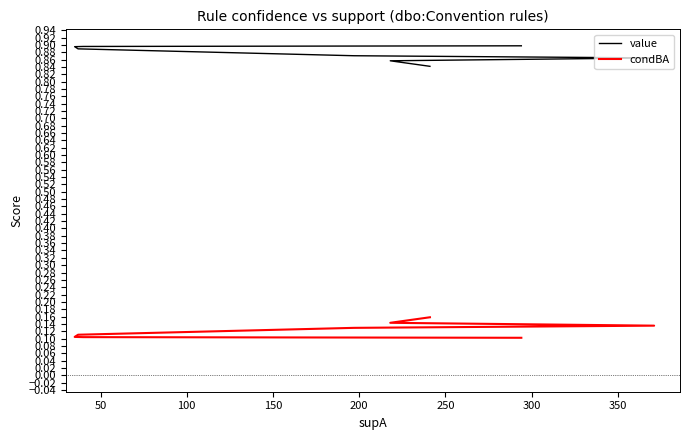

True or false: condBA and value intersect in this chart.

False